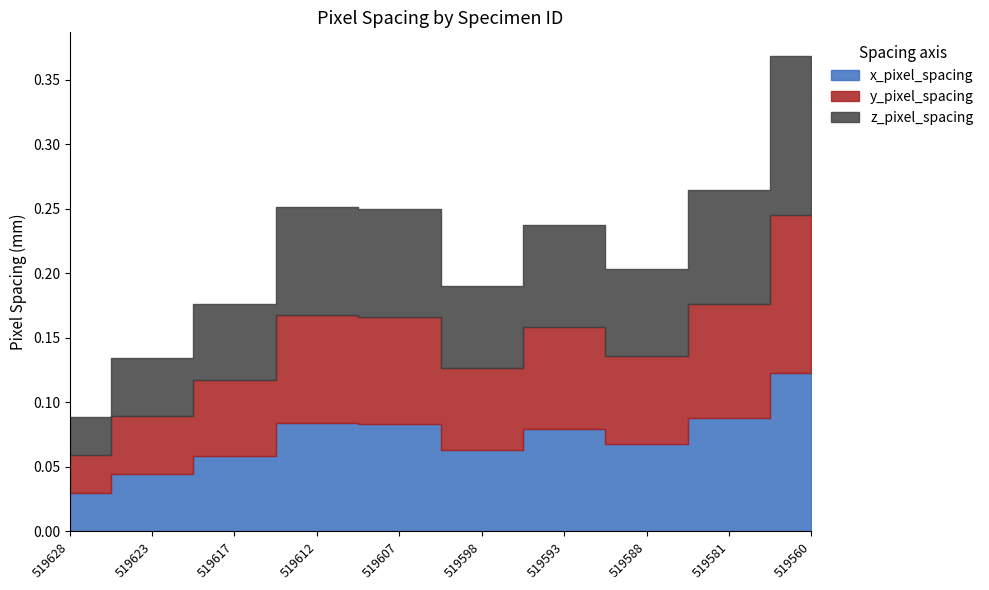

At 519593, list the series in order from smallest to largest.

x_pixel_spacing, y_pixel_spacing, z_pixel_spacing